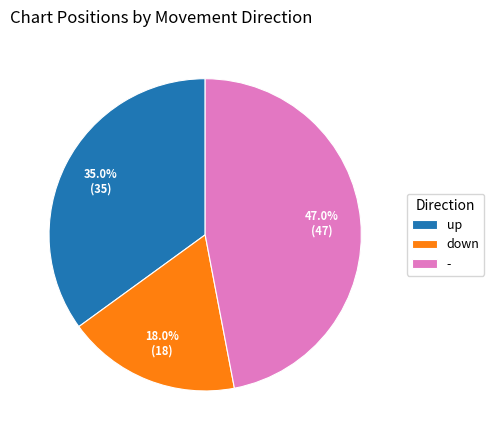

How many segments does this pie chart have?

3